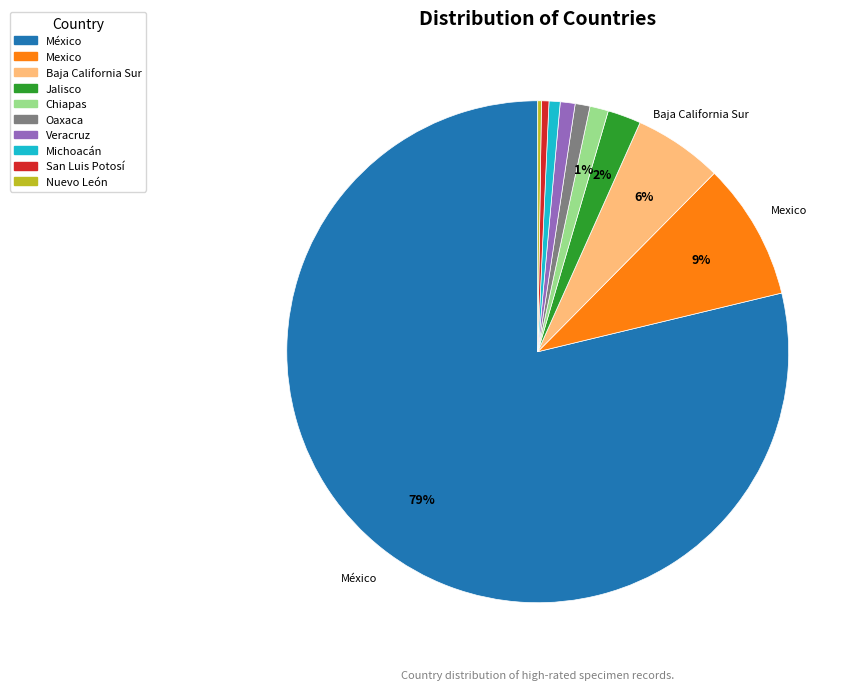

To the nearest percent, what is the combined percentage of Mexico and Baja California Sur?

15%